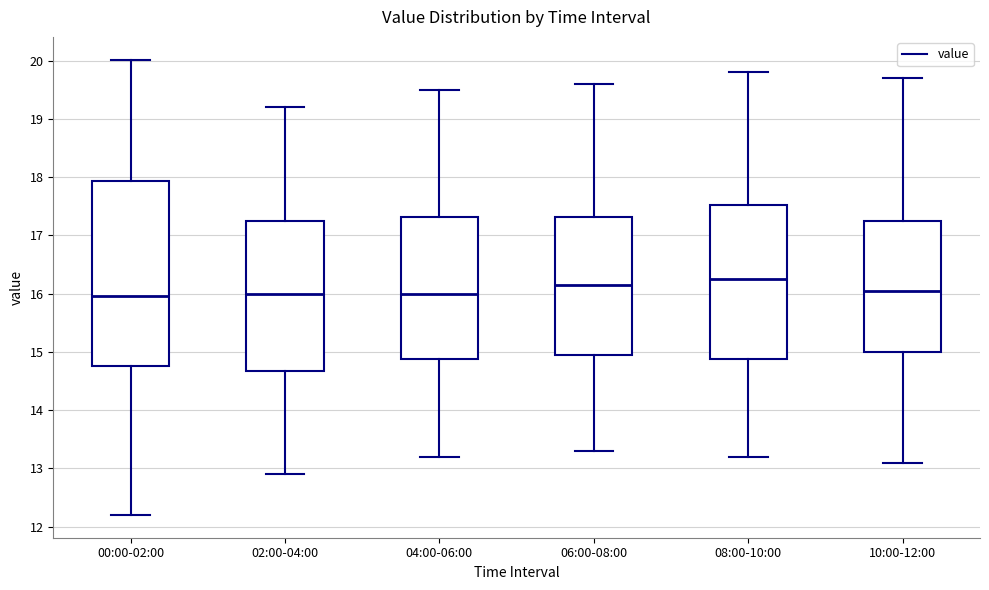

Reading left to right, transcribe this box plot: for each box, give where its median line is, the range the box spans, and where its two whiskers end, as read against the y-axis. The values are not printed on the chart, so give them approximately, as read against the axis.

00:00-02:00: median 16.0, box 14.8 to 17.9, whiskers 12.2 to 20.0
02:00-04:00: median 16.0, box 14.7 to 17.3, whiskers 12.9 to 19.2
04:00-06:00: median 16.0, box 14.9 to 17.3, whiskers 13.2 to 19.5
06:00-08:00: median 16.2, box 15.0 to 17.3, whiskers 13.3 to 19.6
08:00-10:00: median 16.3, box 14.9 to 17.5, whiskers 13.2 to 19.8
10:00-12:00: median 16.1, box 15.0 to 17.3, whiskers 13.1 to 19.7